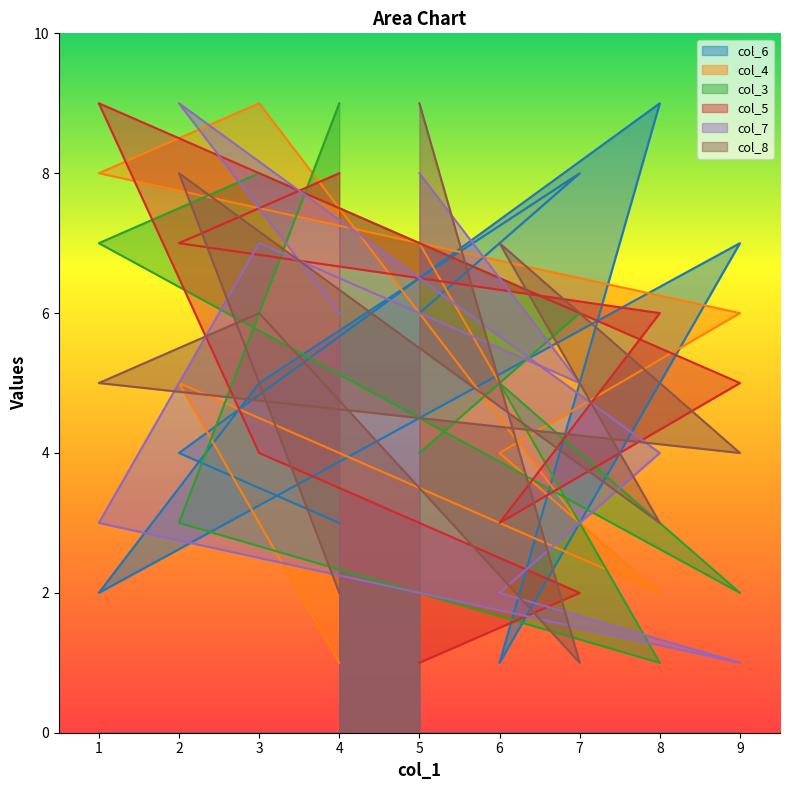

What is the difference between the col_7 values at 3 and 2?

2